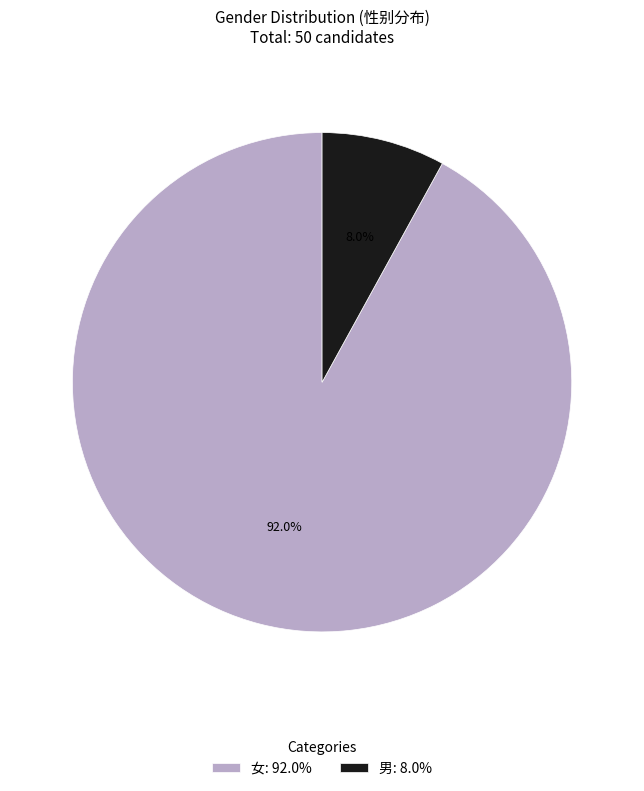

Count the number of slices in the pie.

2